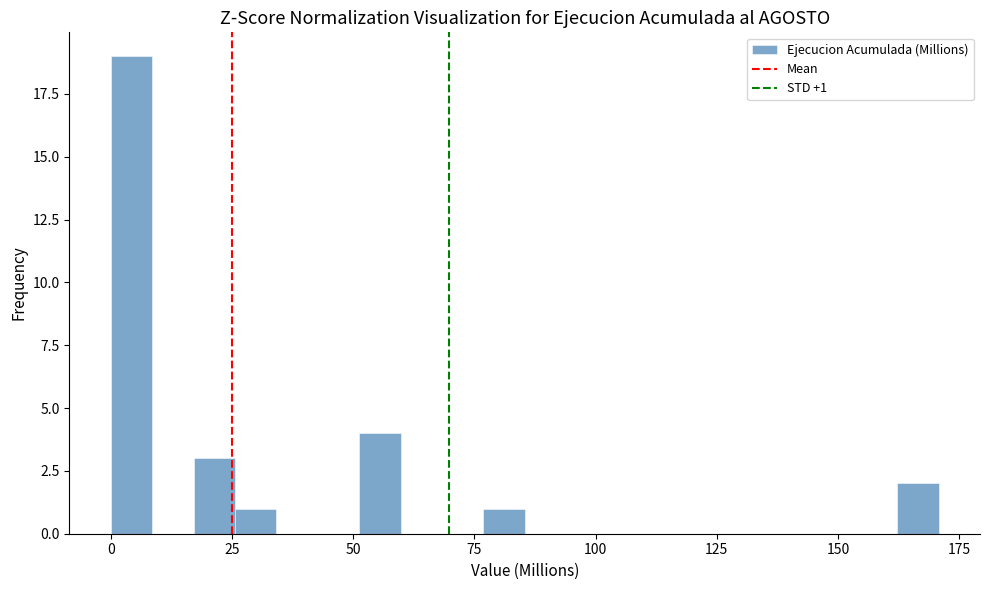

Around what value on the x-axis is the tallest bar? Give the approximate position of its centre, as read against the axis.

5